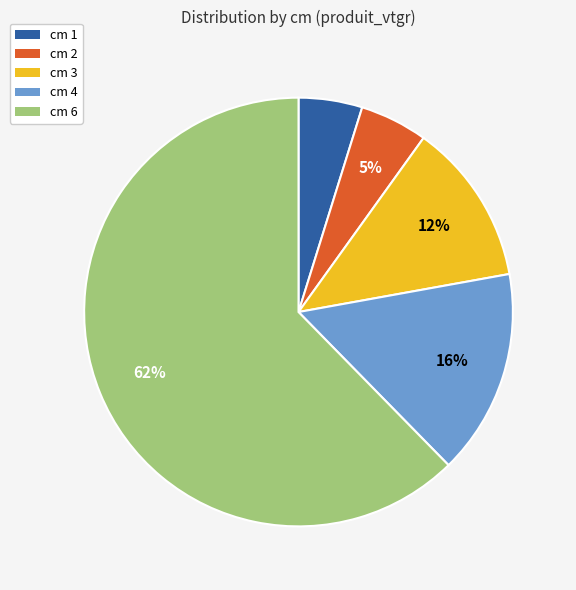

To the nearest percent, what is the average slice percentage?

20%